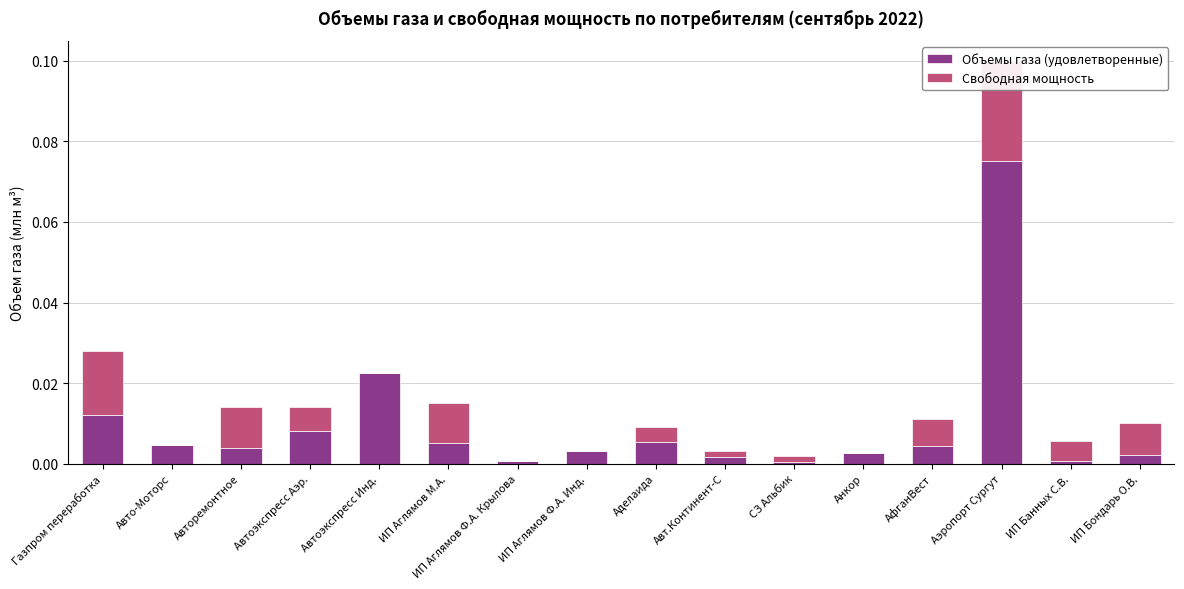

Reading right to left, list all the values displayed in this chart.

Объемы газа (удовлетворенные): ИП Бондарь О.В.=0.0	ИП Банных С.В.=0.0	Аэропорт Сургут=0.1	АфганВест=0.0	Анкор=0.0	СЗ Альбик=0.0	Авт.Континент-С=0.0	Аделаида=0.0	ИП Аглямов Ф.А. Инд.=0.0	ИП Аглямов Ф.А. Крылова=0.0	ИП Аглямов М.А.=0.0	Автоэкспресс Инд.=0.0	Автоэкспресс Аэр.=0.0	Авторемонтное=0.0	Авто-Моторс=0.0	Газпром переработка=0.0
Свободная мощность: ИП Бондарь О.В.=0.0	ИП Банных С.В.=0.0	Аэропорт Сургут=0.0	АфганВест=0.0	Анкор=0.0	СЗ Альбик=0.0	Авт.Континент-С=0.0	Аделаида=0.0	ИП Аглямов Ф.А. Инд.=0.0	ИП Аглямов Ф.А. Крылова=0.0	ИП Аглямов М.А.=0.0	Автоэкспресс Инд.=0.0	Автоэкспресс Аэр.=0.0	Авторемонтное=0.0	Авто-Моторс=0.0	Газпром переработка=0.0